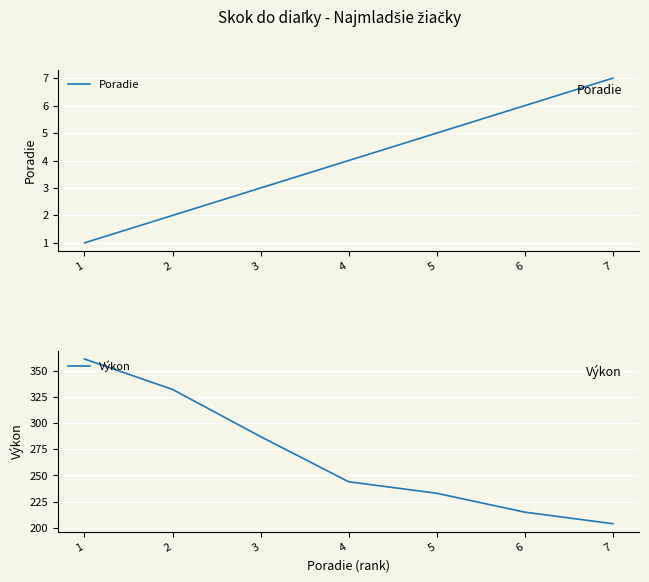

What is the difference between the maximum and minimum values in the Poradie series?

6